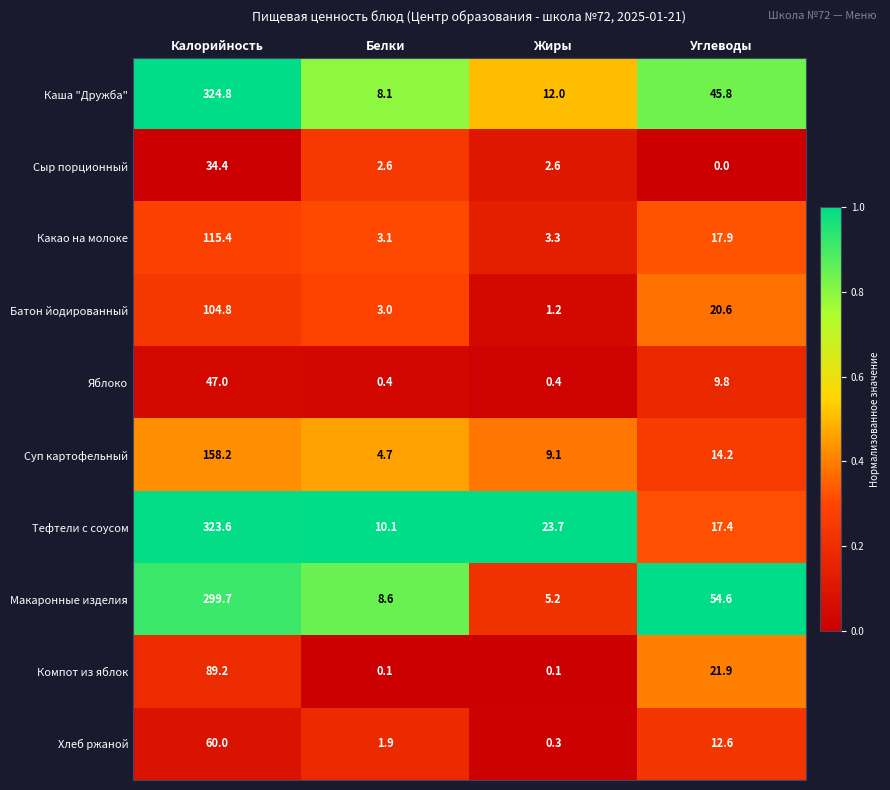

How many values in the Какао на молоке series exceed 17?

2